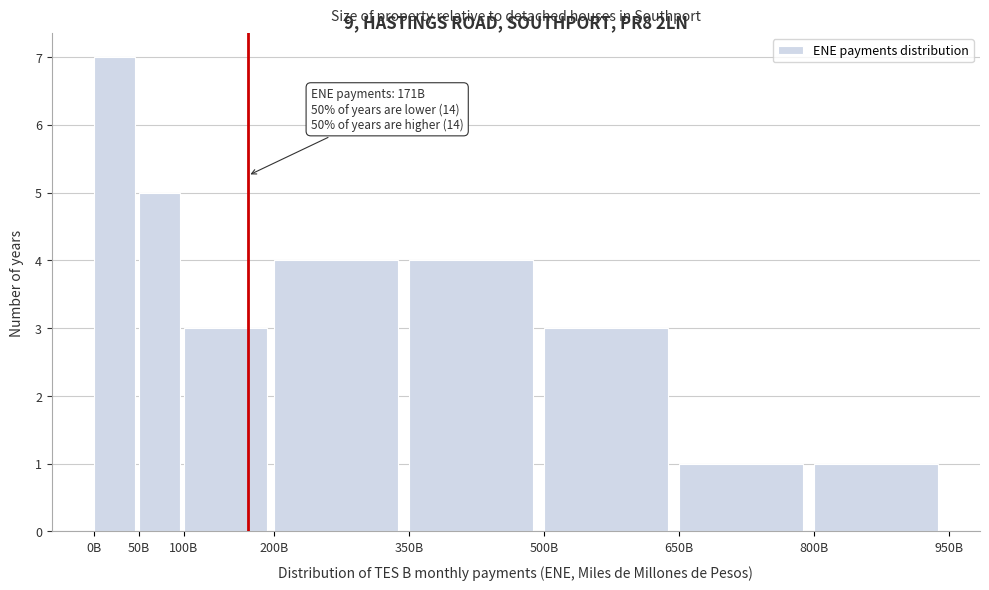

Reading left to right, extract all data points from this chart.

7	5	3	4	4	3	1	1